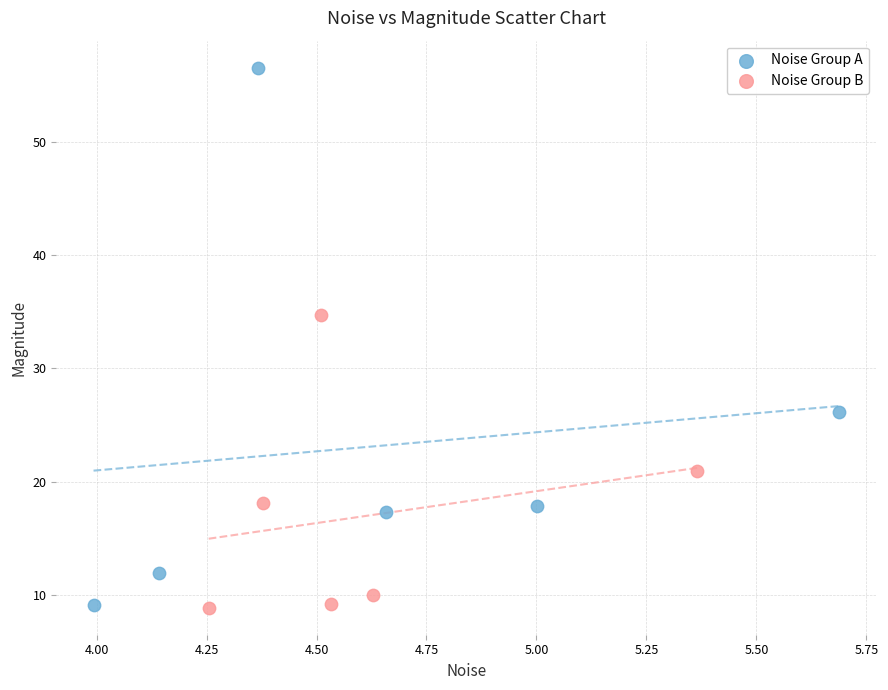

Which series contains the highest Y value?

Noise Group A